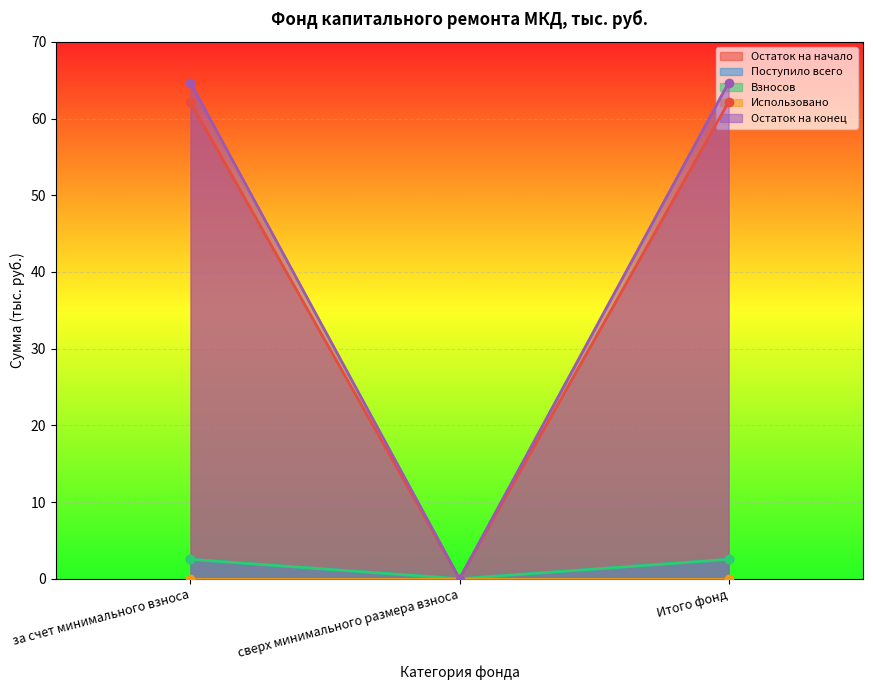

At which label is Остаток на начало closest to 31?

сверх минимального размера взноса